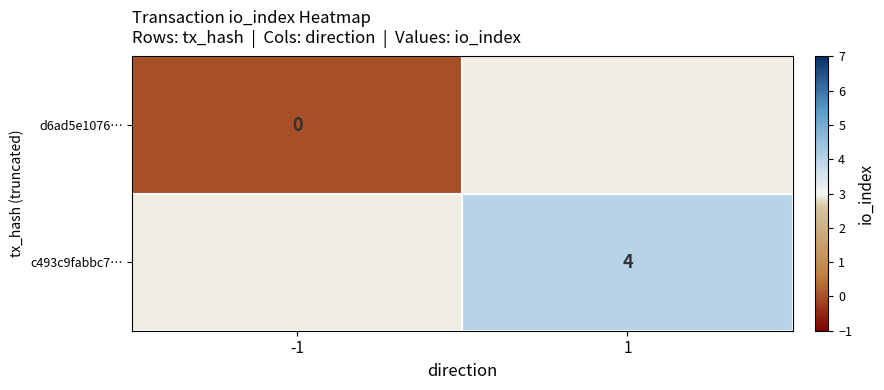

Is it true that c493c9fabbc7… equals 4 at 1?

True